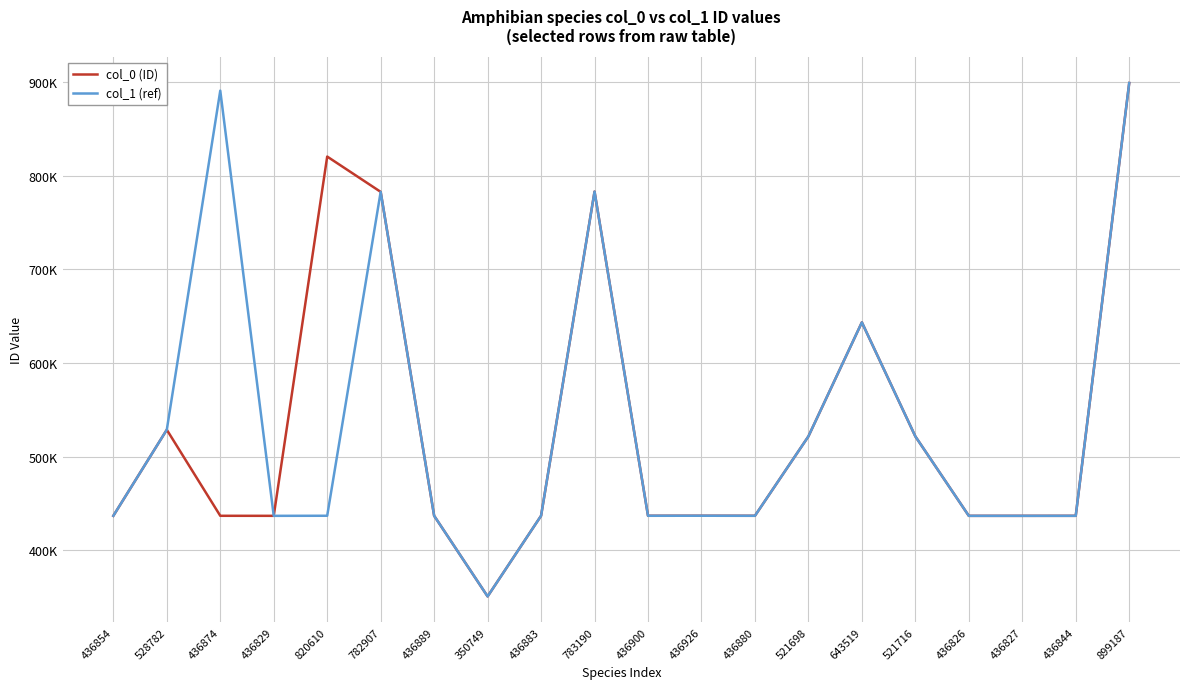

What are all the series names shown in the legend?

col_0 (ID), col_1 (ref)